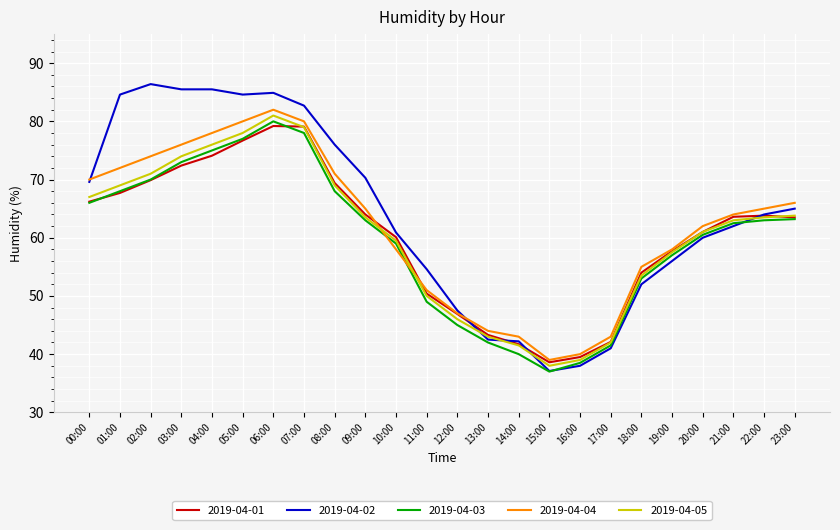

The 2019-04-04 series shows 124.8 at 01:00. True or false?

False